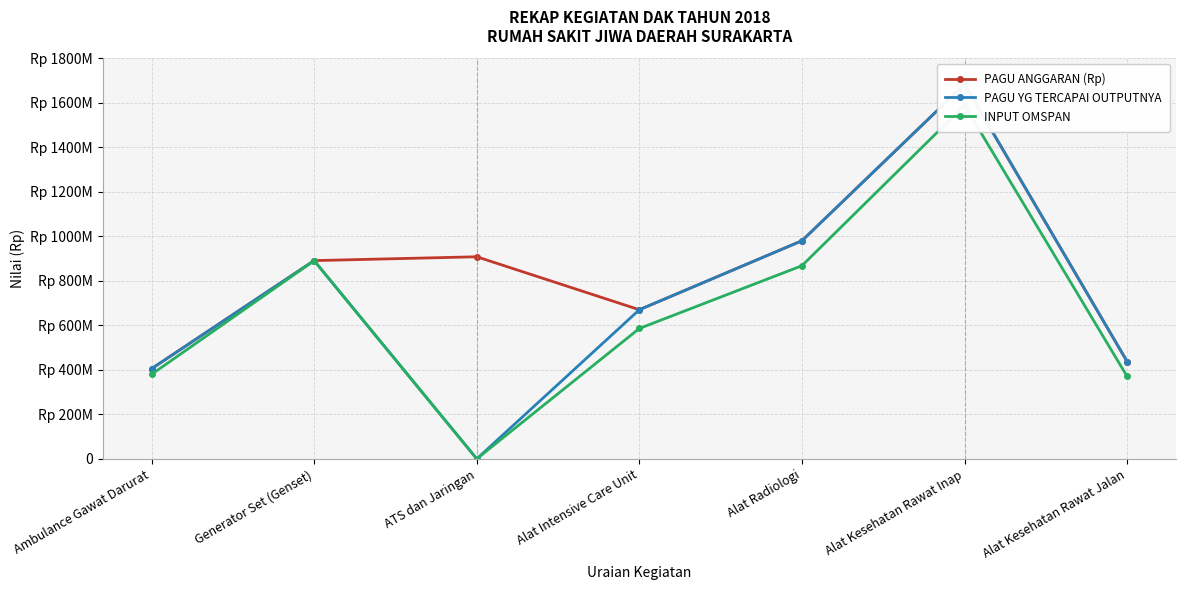

Which category has the highest value in the PAGU YG TERCAPAI OUTPUTNYA series?

Alat Kesehatan Rawat Inap